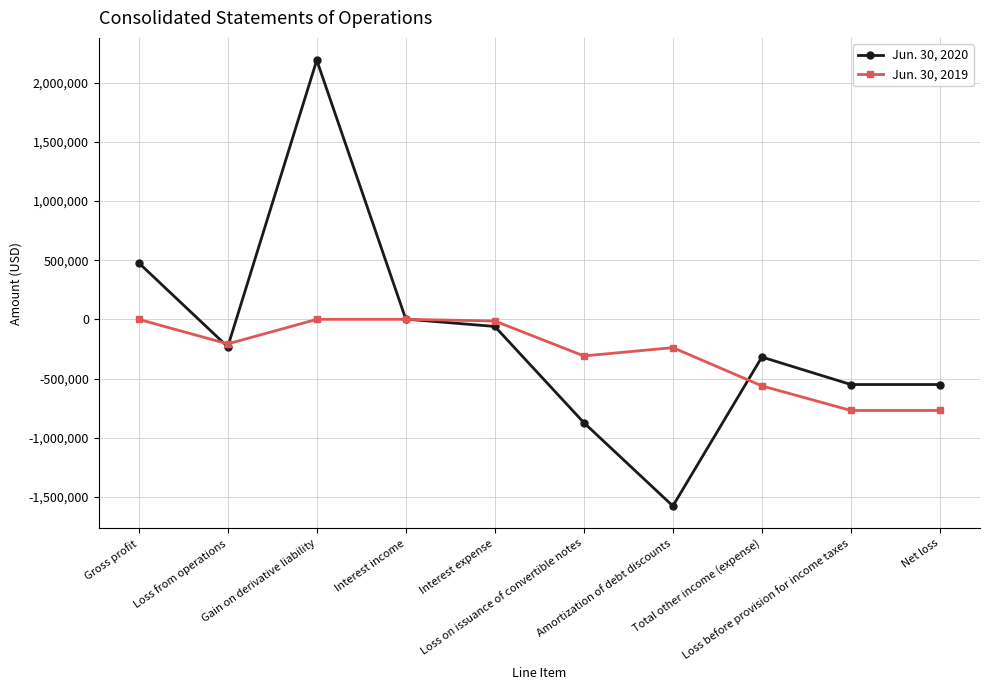

What are all the series names shown in the legend?

Jun. 30, 2020, Jun. 30, 2019